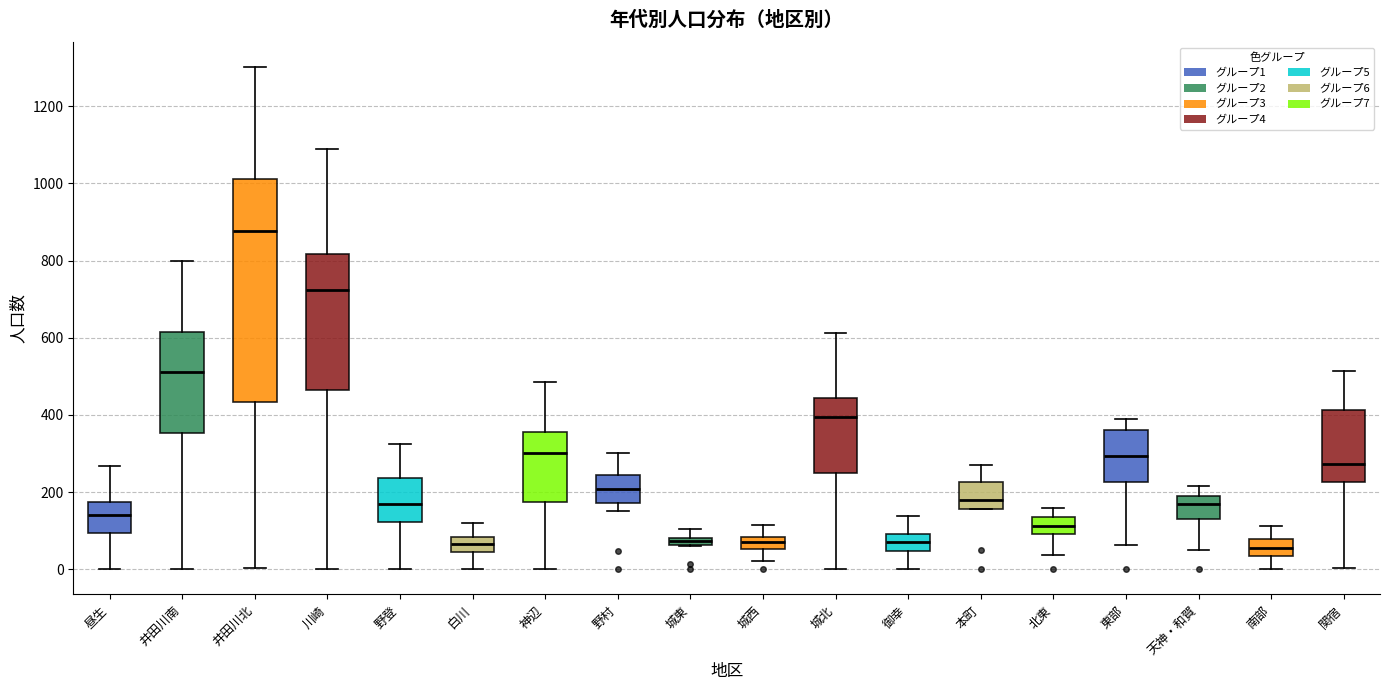

Where does the upper whisker of the box for 北東 end on the y-axis? The values are not printed on the chart, so give them approximately, as read against the axis.

160